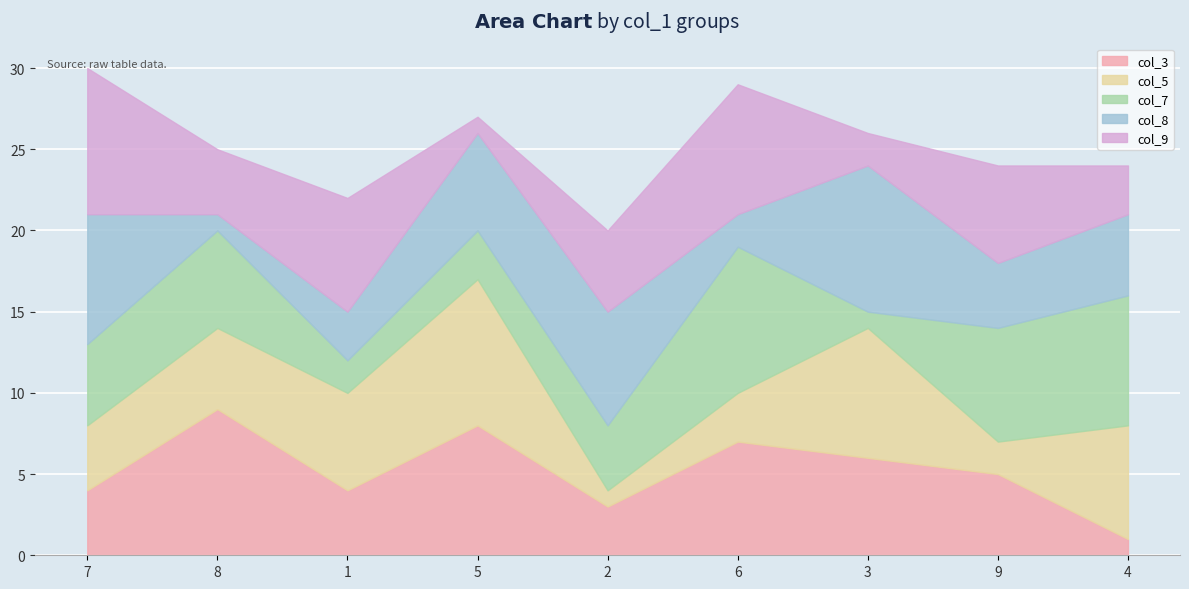

Rank the series at 8 from highest to lowest value.

col_3, col_7, col_5, col_9, col_8